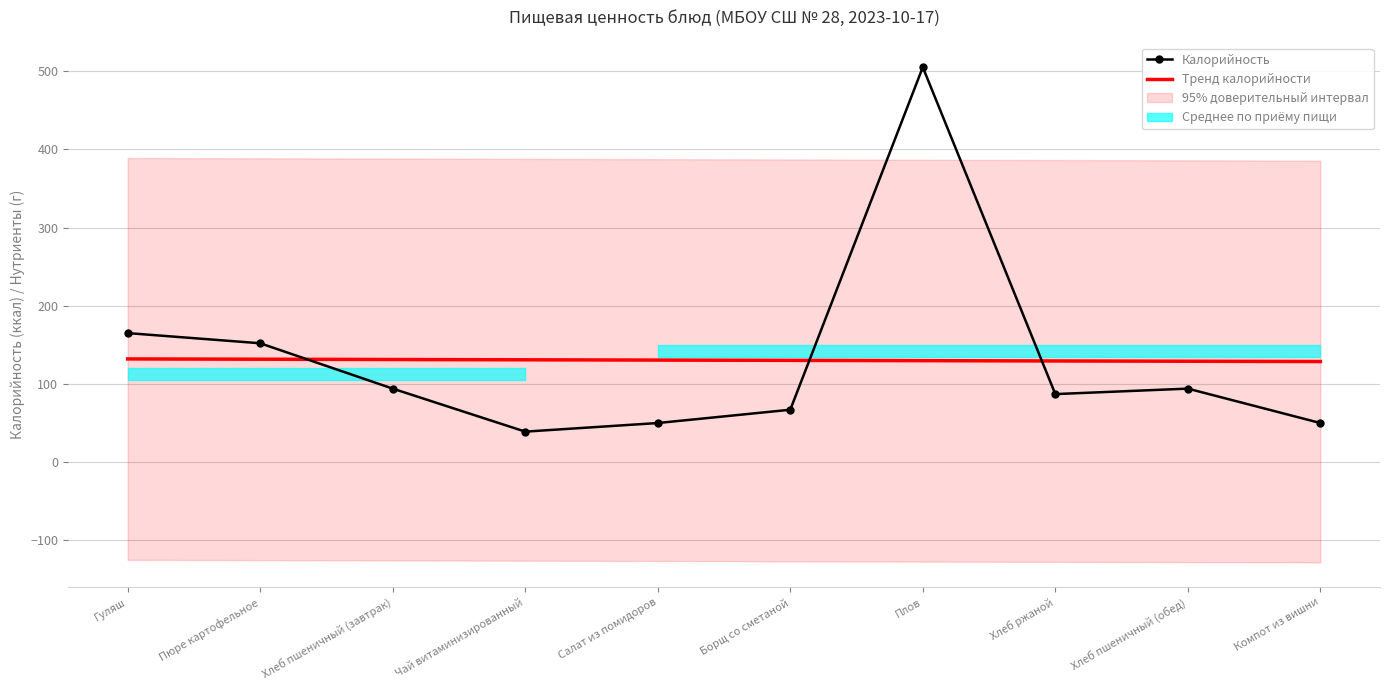

True or false: Калорийность has more than 2 interior local peaks.

False